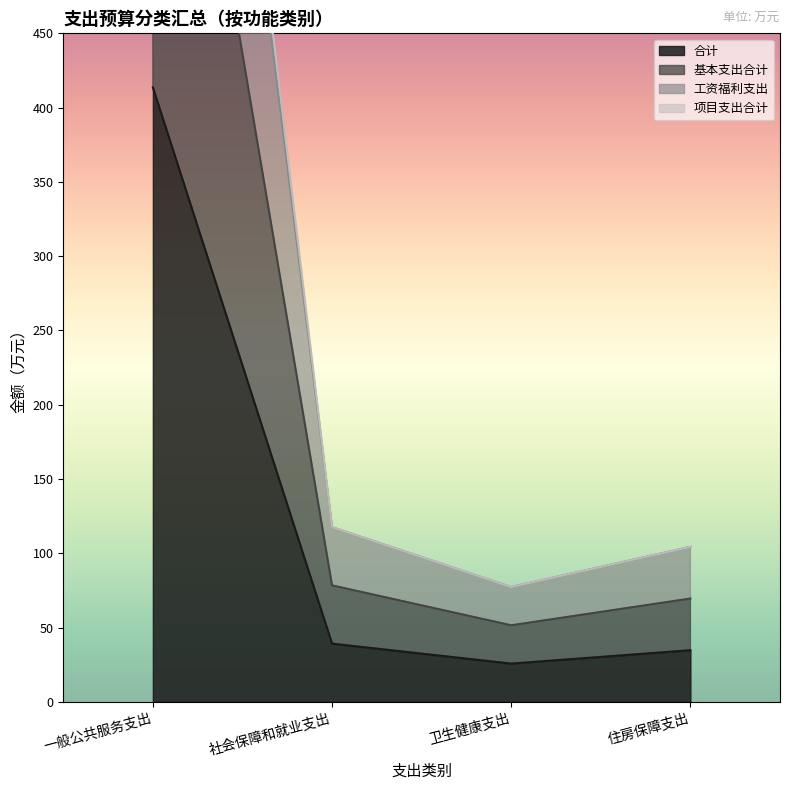

At which category does the chart reach its peak across all series?

一般公共服务支出